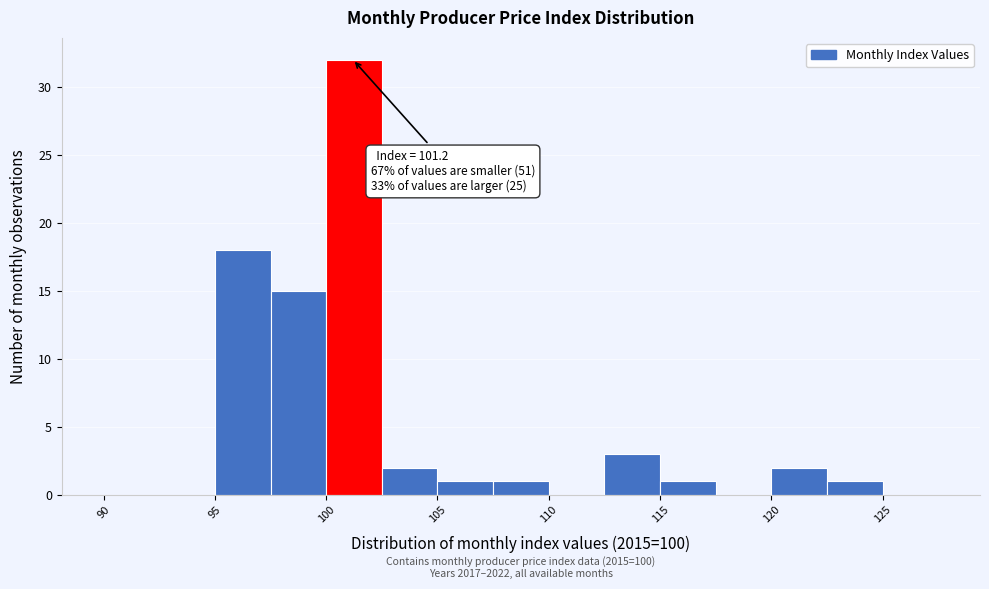

Which range on the x-axis has the tallest bar?

100.0 to 102.5